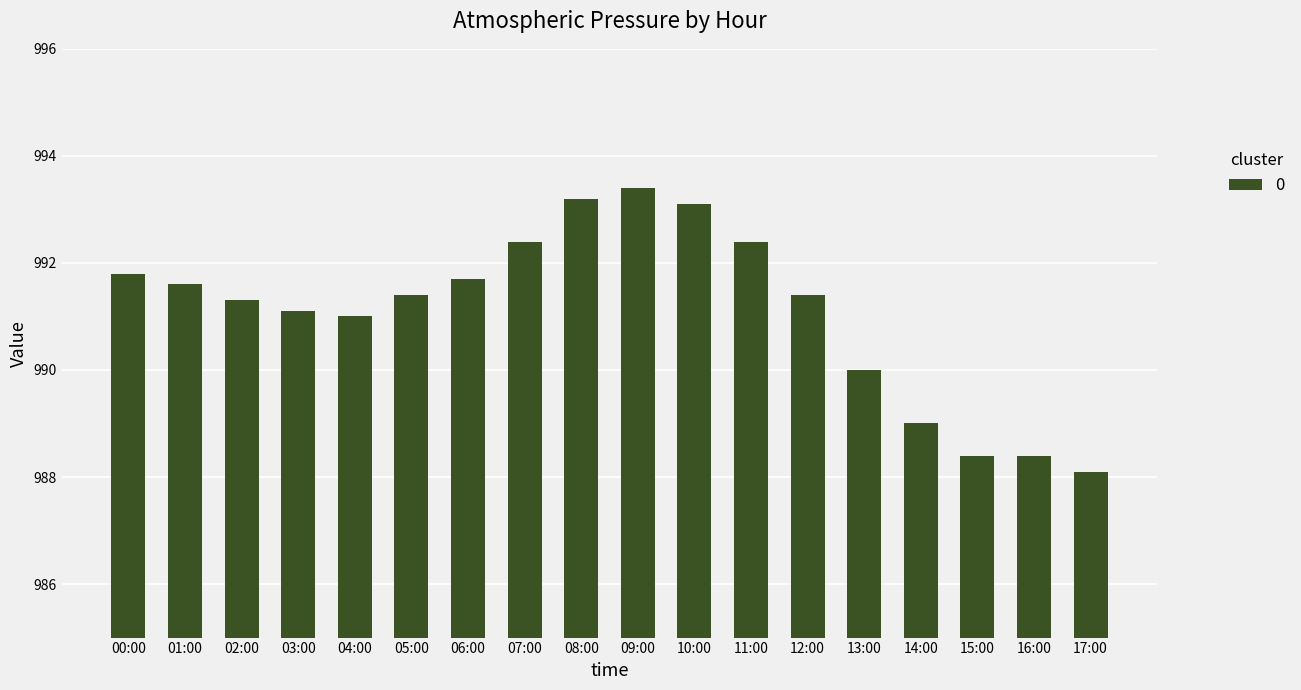

How many bars are there in total?

18